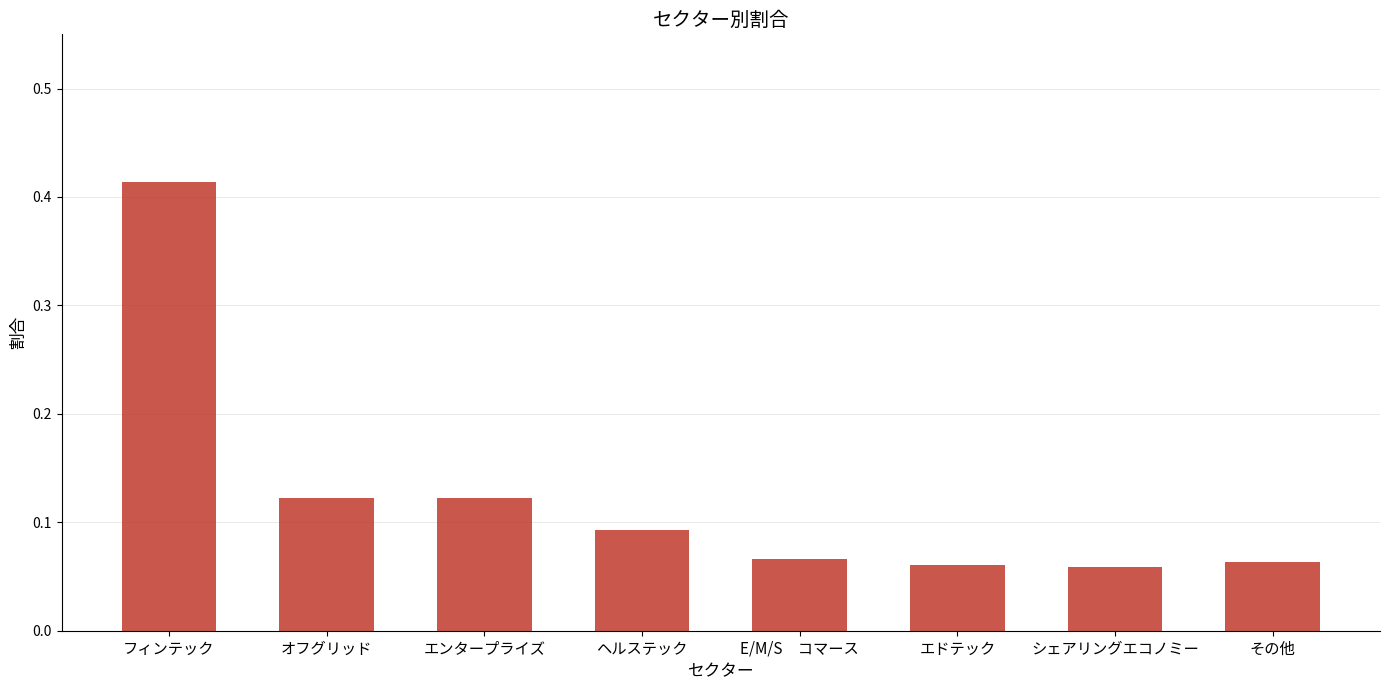

Count the values in the range 0 to 1.

8